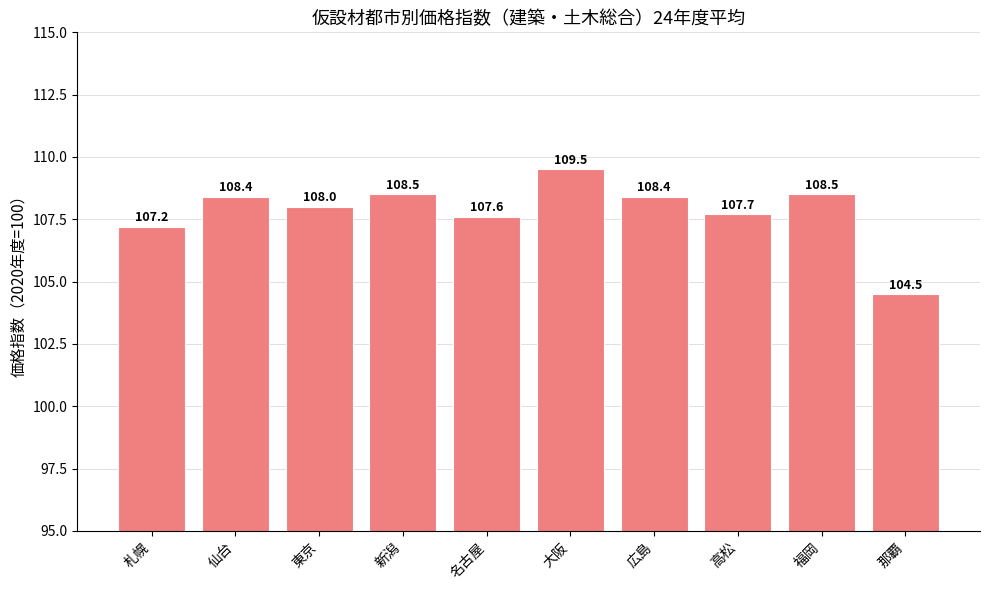

Which label corresponds to the largest value in the chart?

大阪